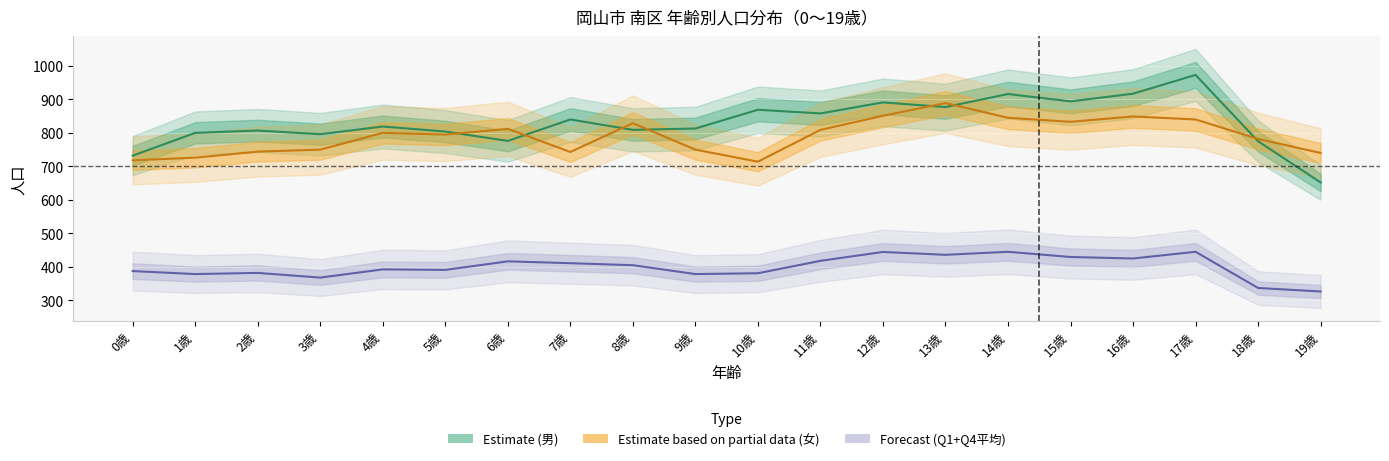

Reading left to right, what are all the values shown in this chart?

Estimate (男): 0歳=731.0	1歳=799.0	2歳=806.0	3歳=795.0	4歳=818.0	5歳=803.0	6歳=775.0	7歳=839.0	8歳=808.0	9歳=812.0	10歳=868.0	11歳=857.0	12歳=890.0	13歳=876.0	14歳=915.0	15歳=893.0	16歳=916.0	17歳=972.0	18歳=774.0	19歳=651.0
Estimate based on partial data (女): 0歳=717.0	1歳=725.0	2歳=743.0	3歳=749.0	4歳=799.0	5歳=794.0	6歳=811.0	7歳=742.0	8歳=828.0	9歳=749.0	10歳=713.0	11歳=808.0	12歳=850.0	13歳=888.0	14歳=844.0	15歳=832.0	16歳=848.0	17歳=839.0	18歳=781.0	19歳=739.0
Forecast (Q1+Q4平均): 0歳=386.5	1歳=377.5	2歳=381.0	3歳=367.0	4歳=391.5	5歳=390.0	6歳=415.5	7歳=410.0	8歳=404.0	9歳=377.5	10歳=380.0	11歳=417.0	12歳=443.5	13歳=435.0	14歳=444.0	15歳=428.5	16歳=424.0	17歳=444.0	18歳=336.0	19歳=325.5